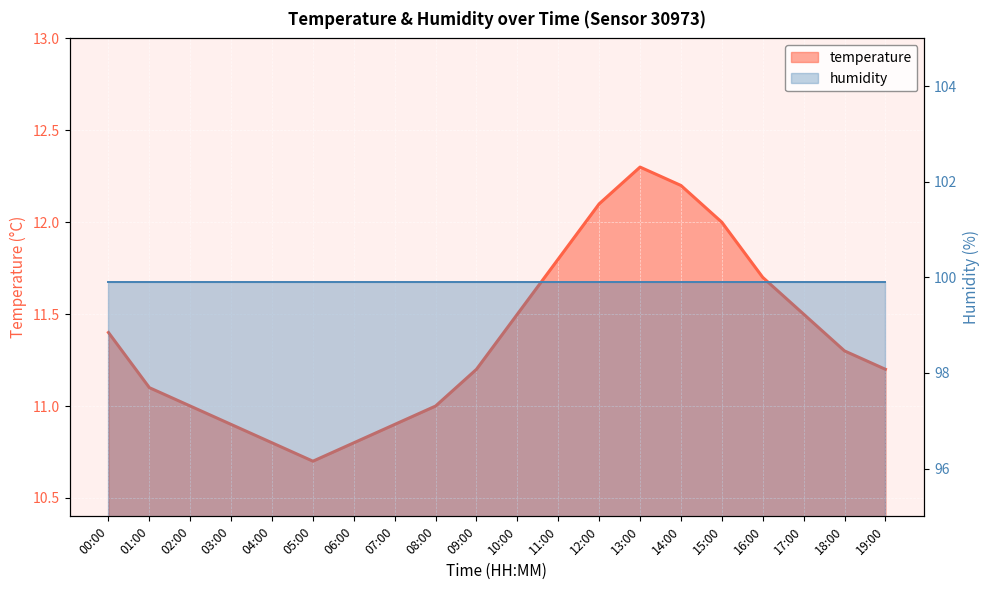

What is the greatest value displayed?

12.3